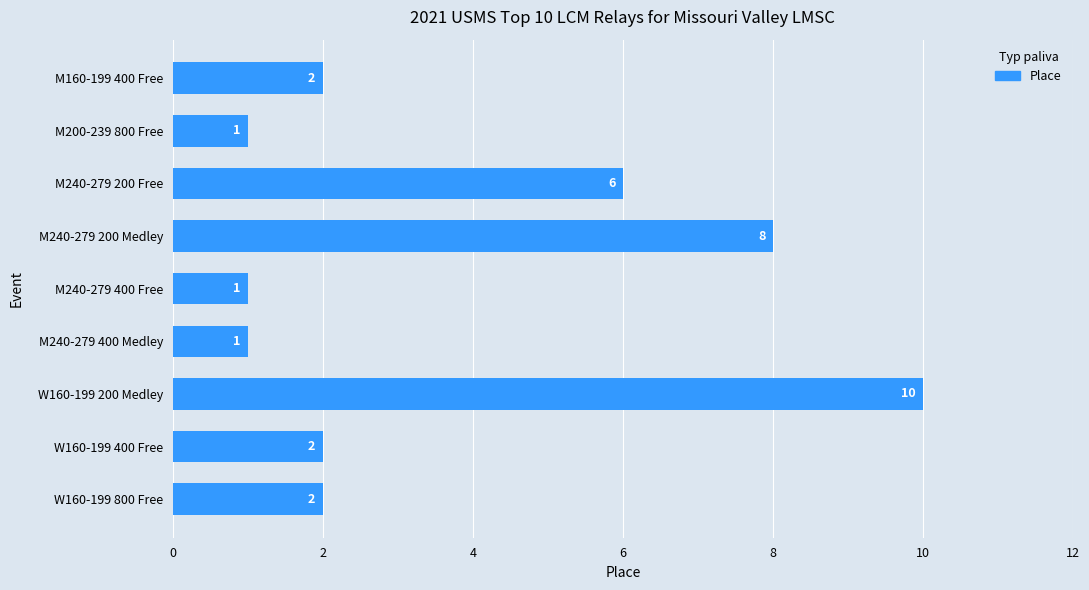

What position from the top is W160-199 200 Medley?

7